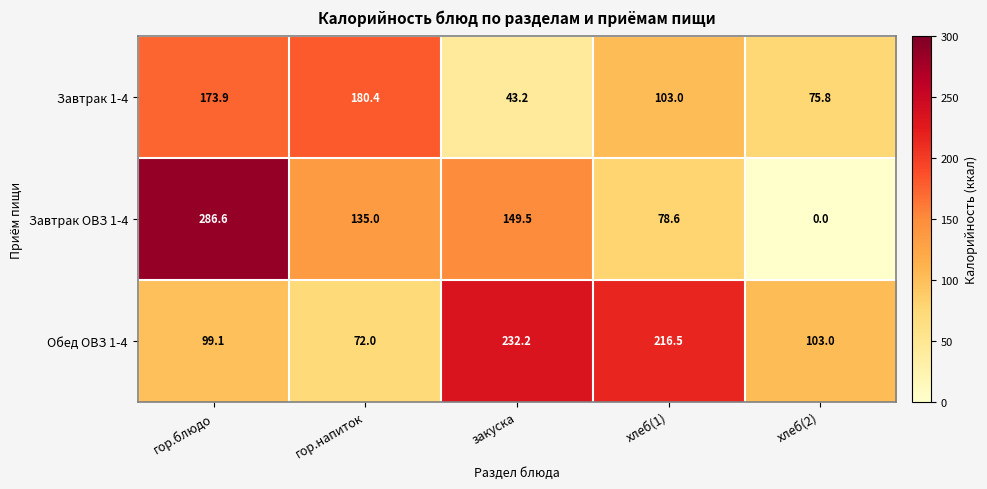

How many positive values does the Завтрак ОВЗ 1-4 series have?

4